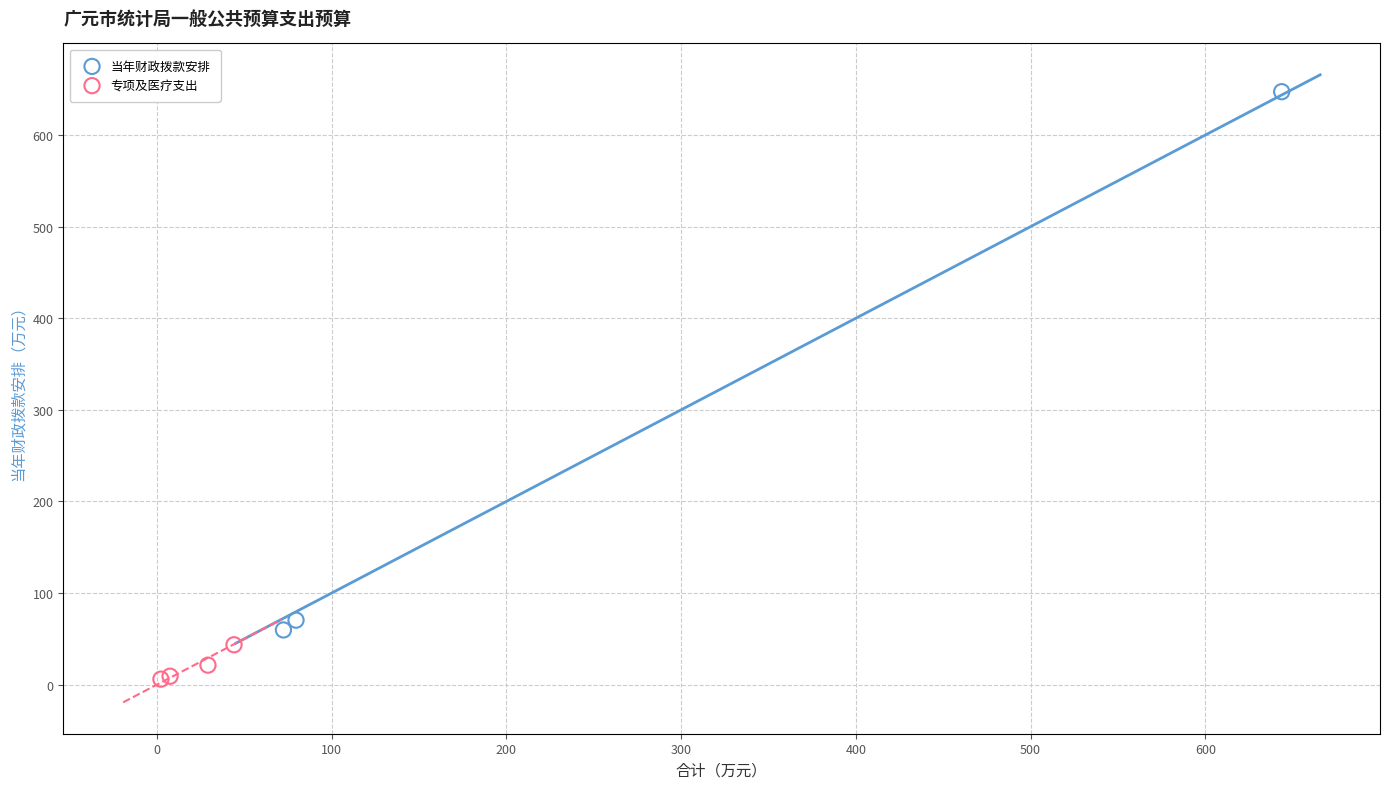

Which series reaches the minimum Y coordinate?

专项及医疗支出